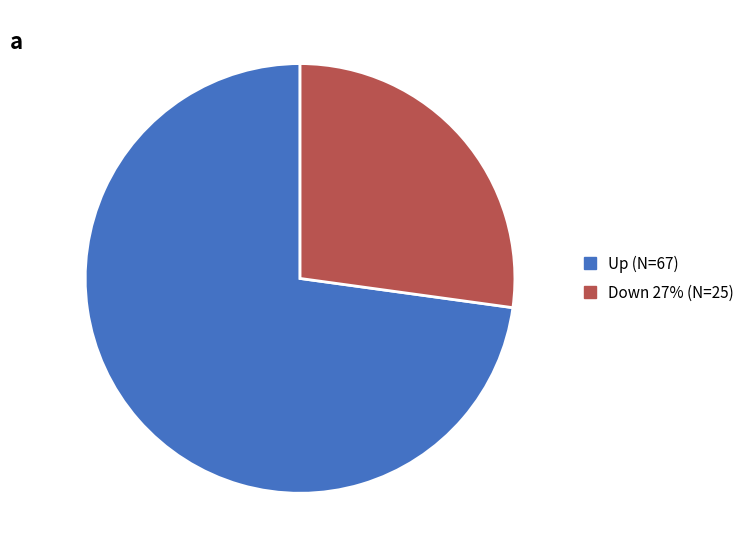

Is there a majority slice in this chart?

Yes